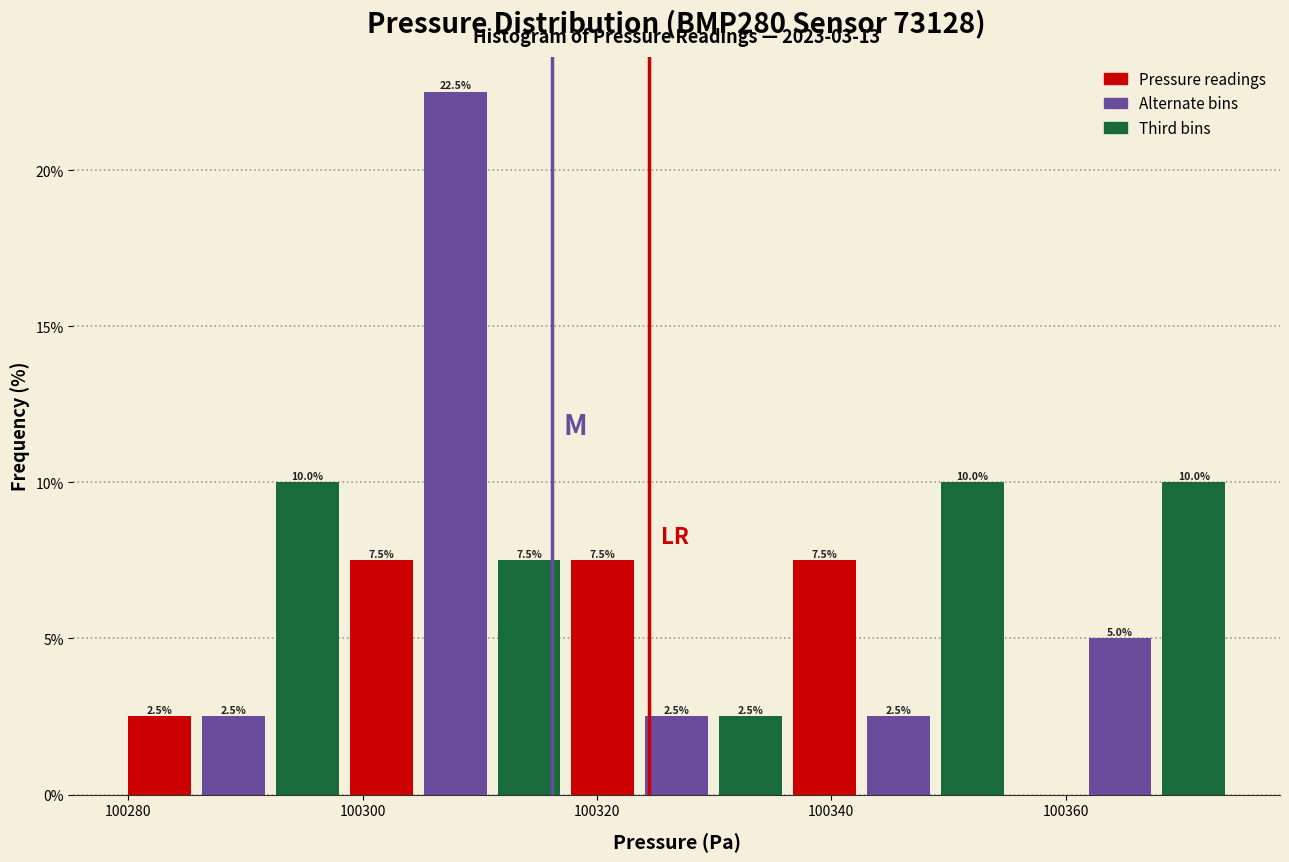

Read against the x-axis, roughly where is the centre of the tallest bar?

100308